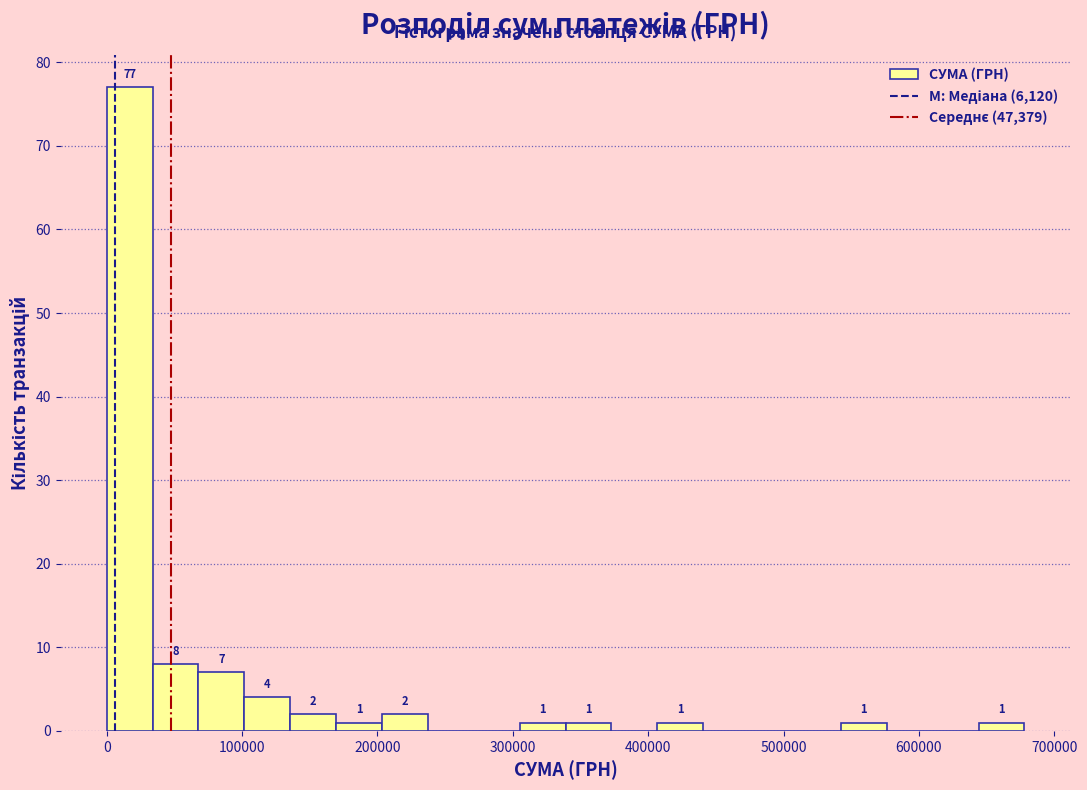

Read against the x-axis, roughly where is the centre of the tallest bar?

20000